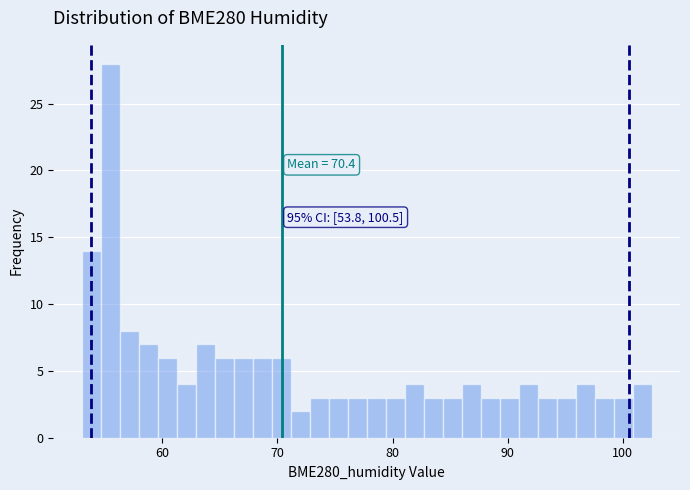

Read against the x-axis, roughly where is the centre of the tallest bar?

55